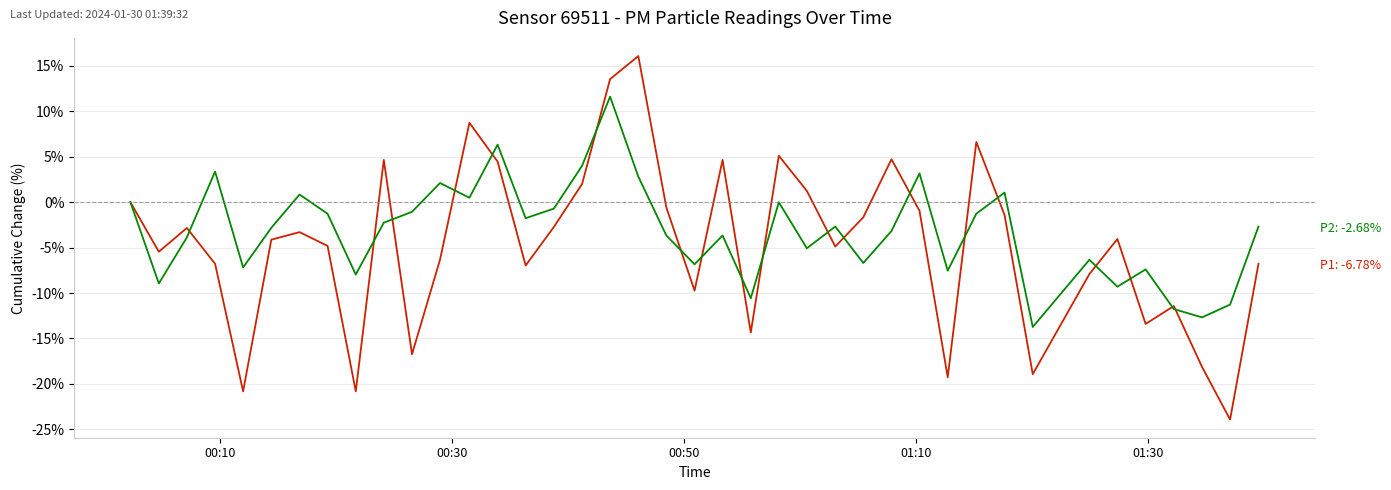

True or false: P1 and P2 cross at least once.

True